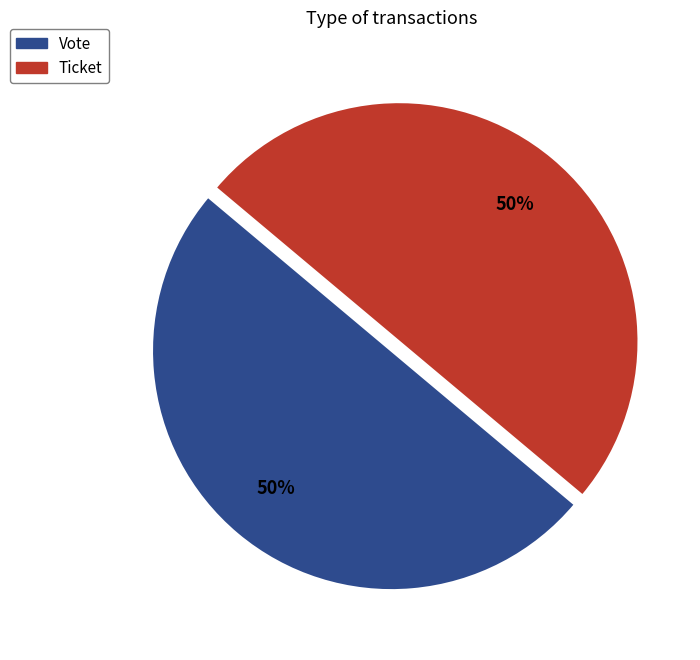

What is the ratio of the value at Vote to the value at Ticket?

1.0